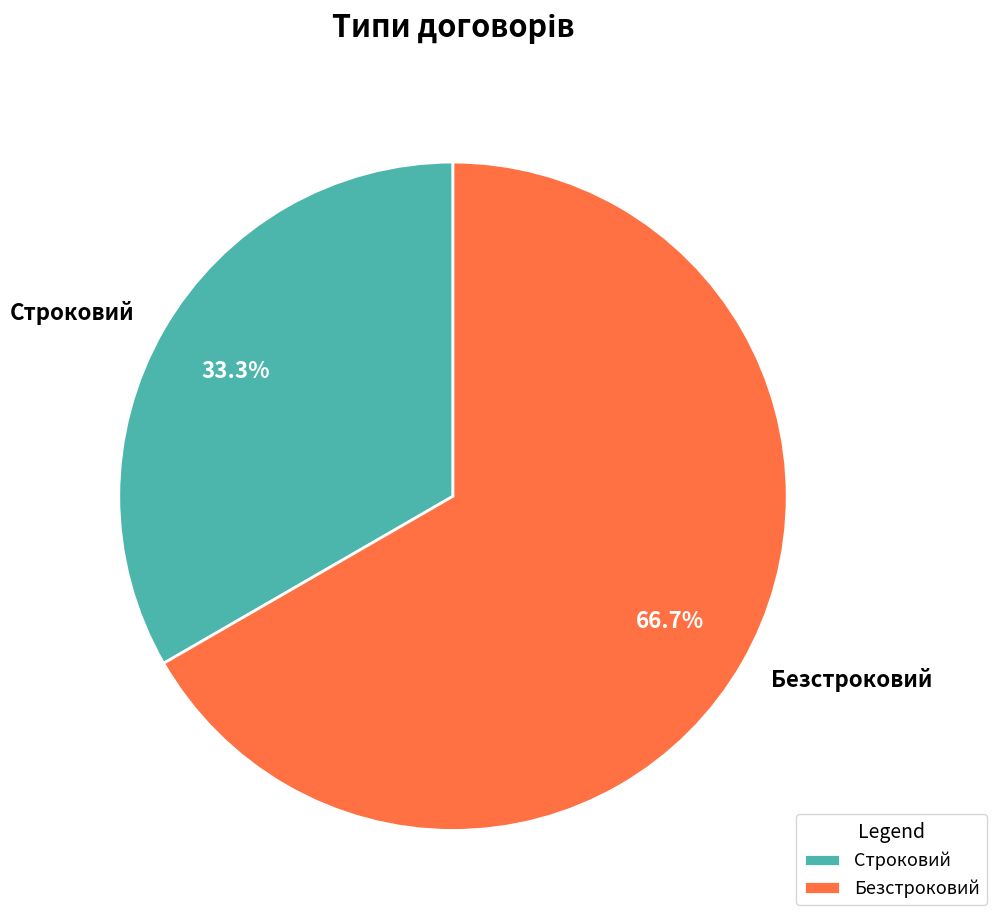

To the nearest percent, what is the average slice percentage?

50%